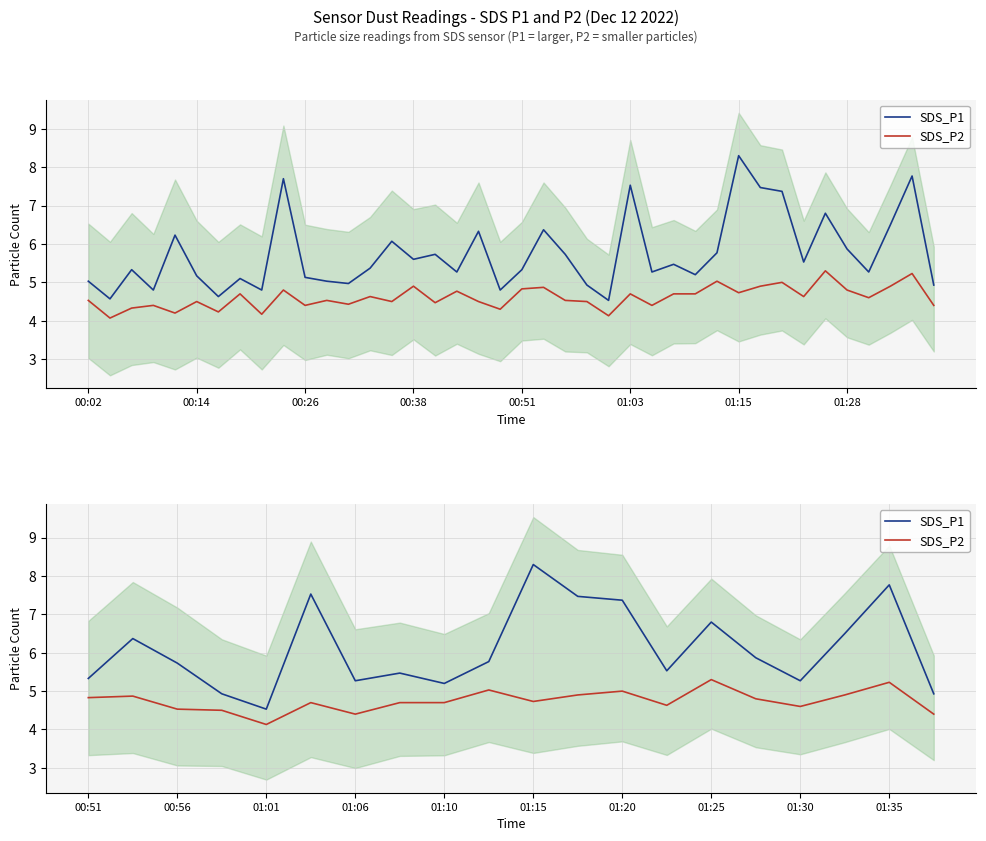

Rank the series by their maximum value, from highest to lowest.

SDS_P1, SDS_P2